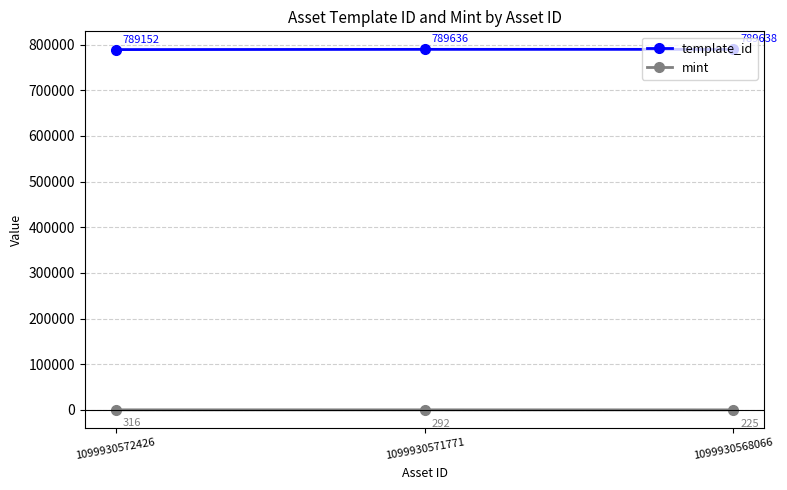

Count the mint values in the range 225 to 316.

3